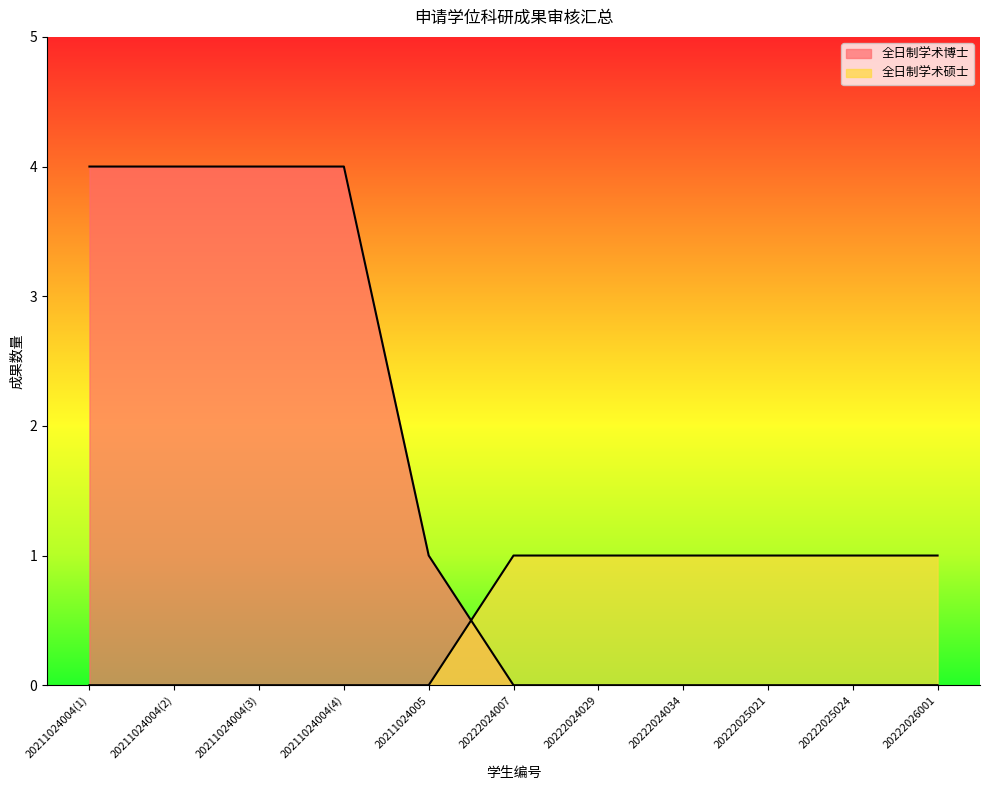

At which category is the sum across all series the highest?

20211024004(1)